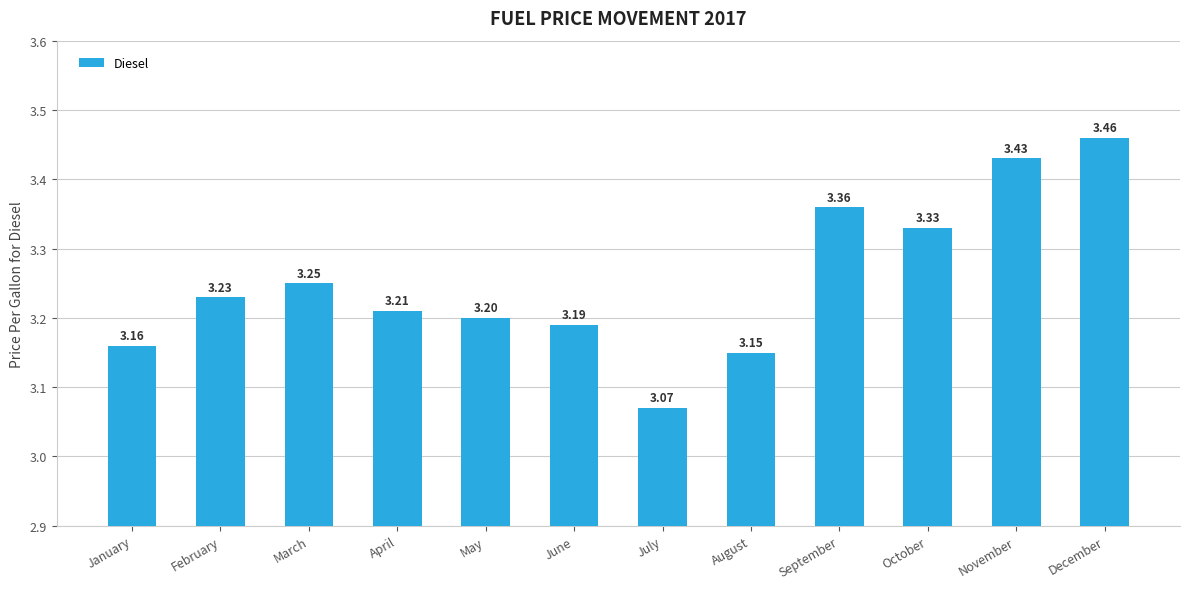

Rank the categories by value from lowest to highest.

July, August, January, June, May, April, February, March, October, September, November, December